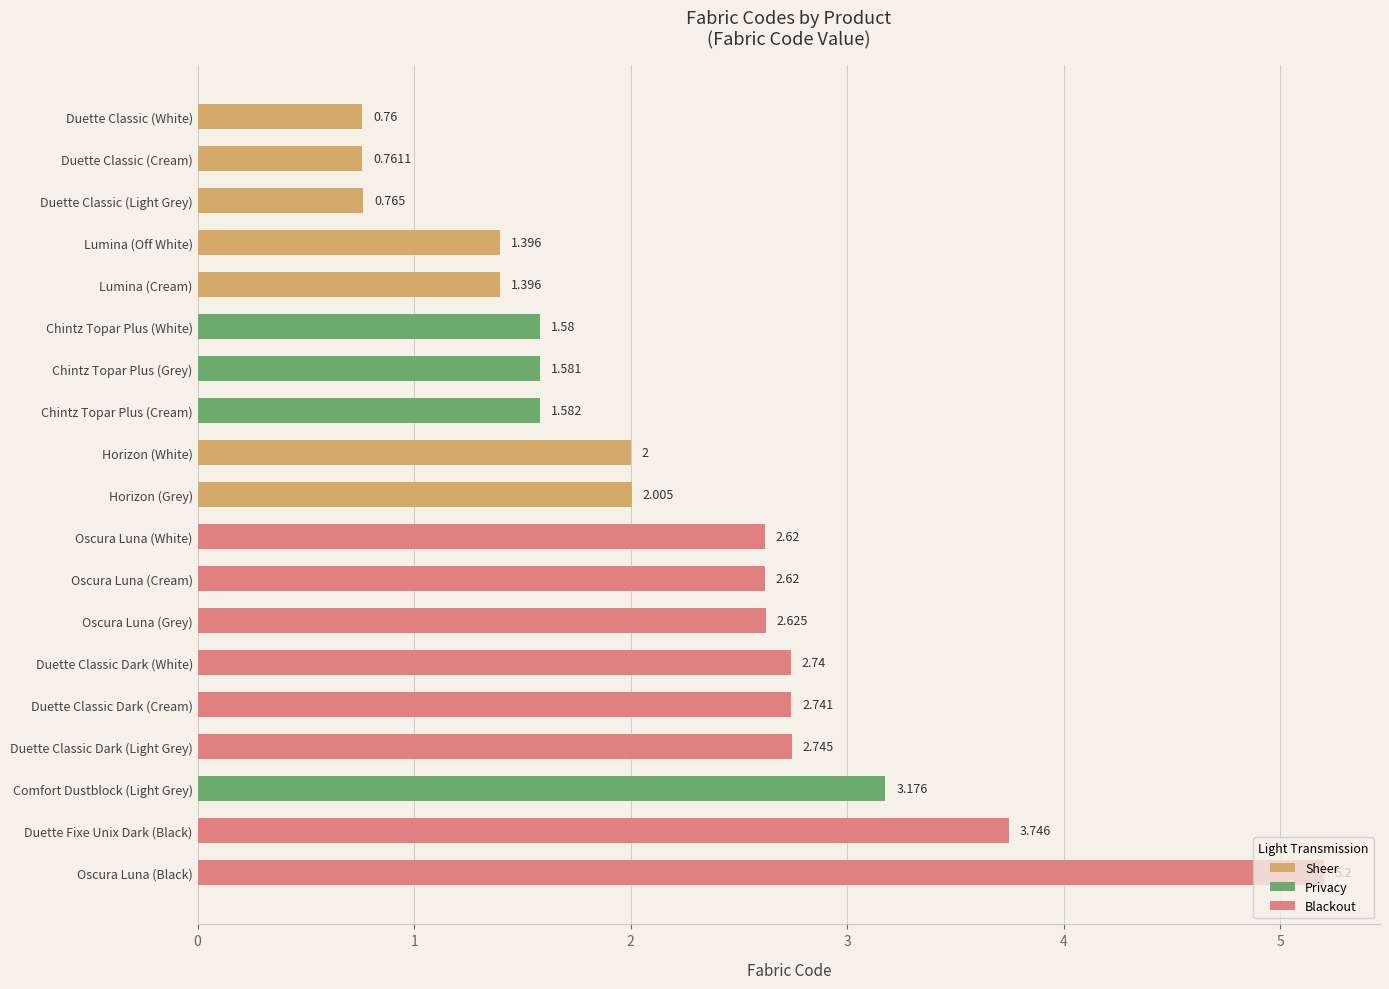

What is the sum of all values?

42.0